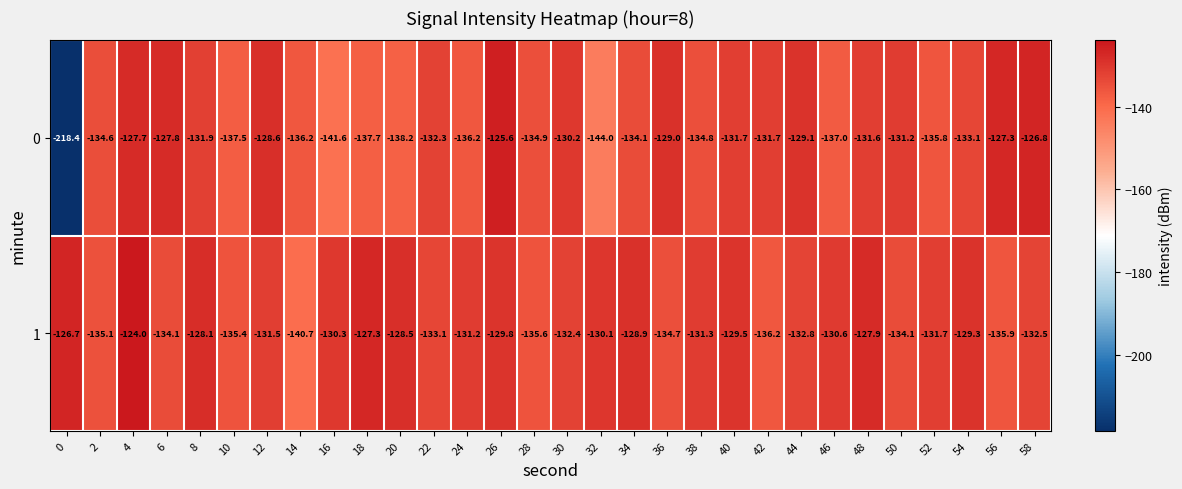

What is the sum of all 1 values?

-3949.3